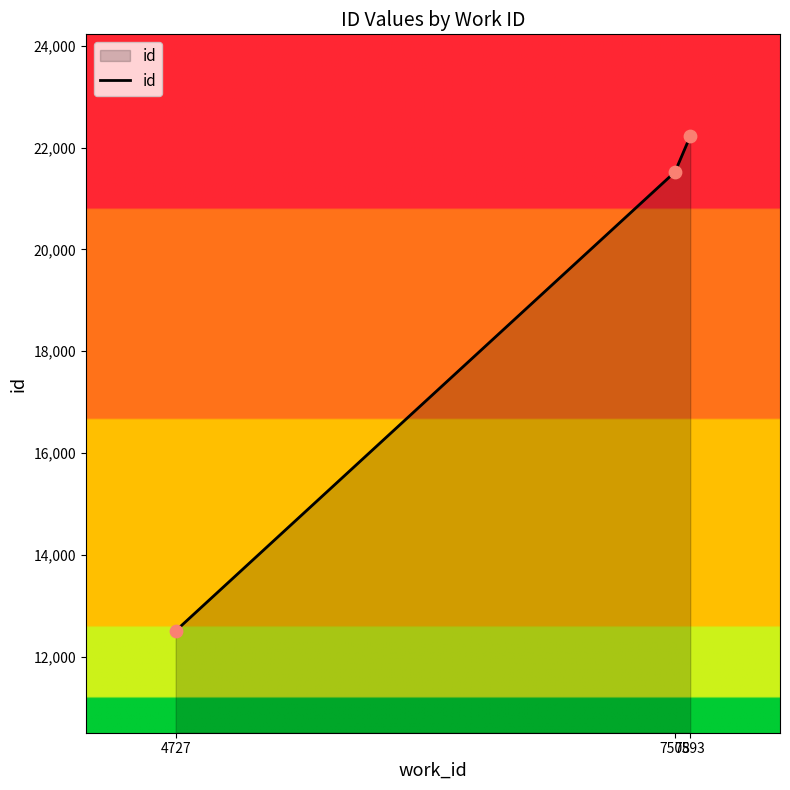

What is the change in value from 4727 to 7508?

+9013.0